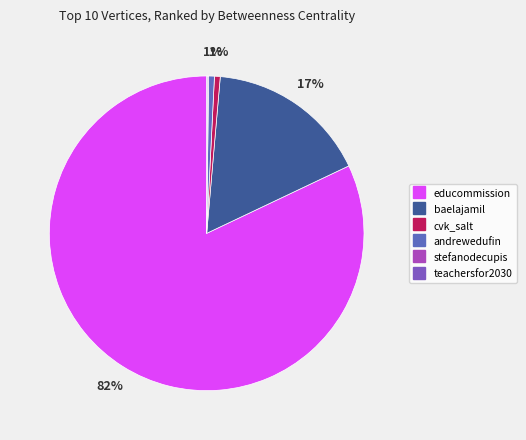

What percentage do cvk_salt and andrewedufin together represent?

1.2%